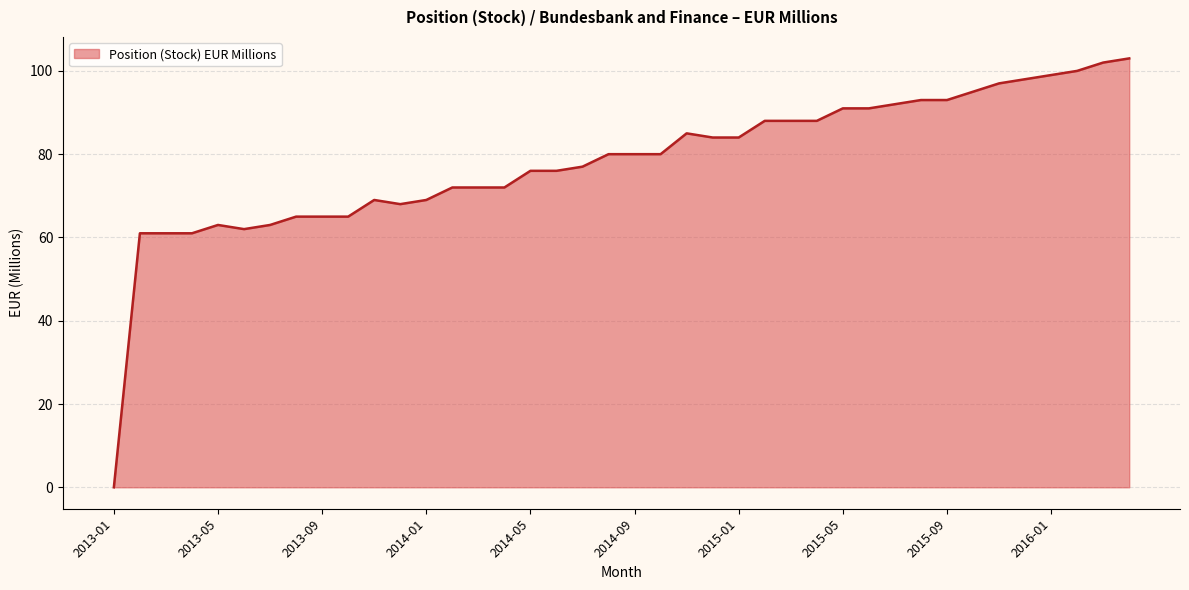

How many lines are shown in the chart?

1